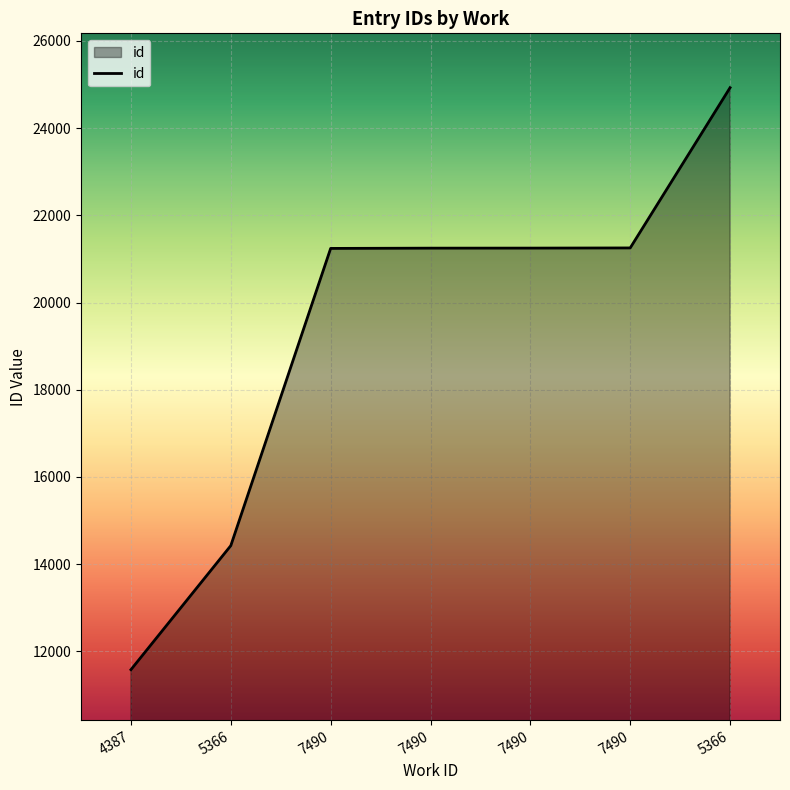

Is this an area chart (filled region under the line)?

Yes